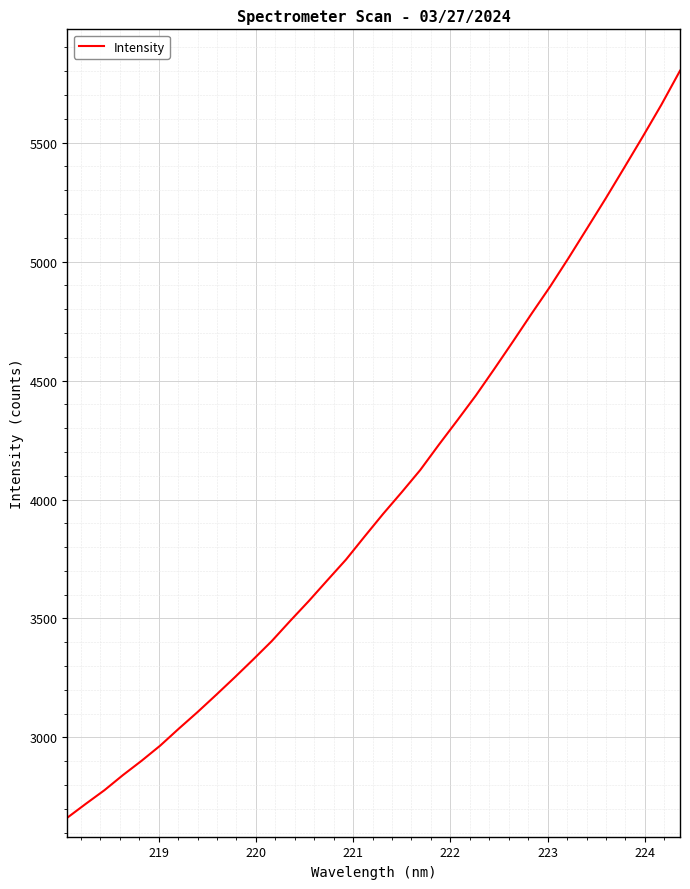

What is the maximum value shown in the chart?

5802.1